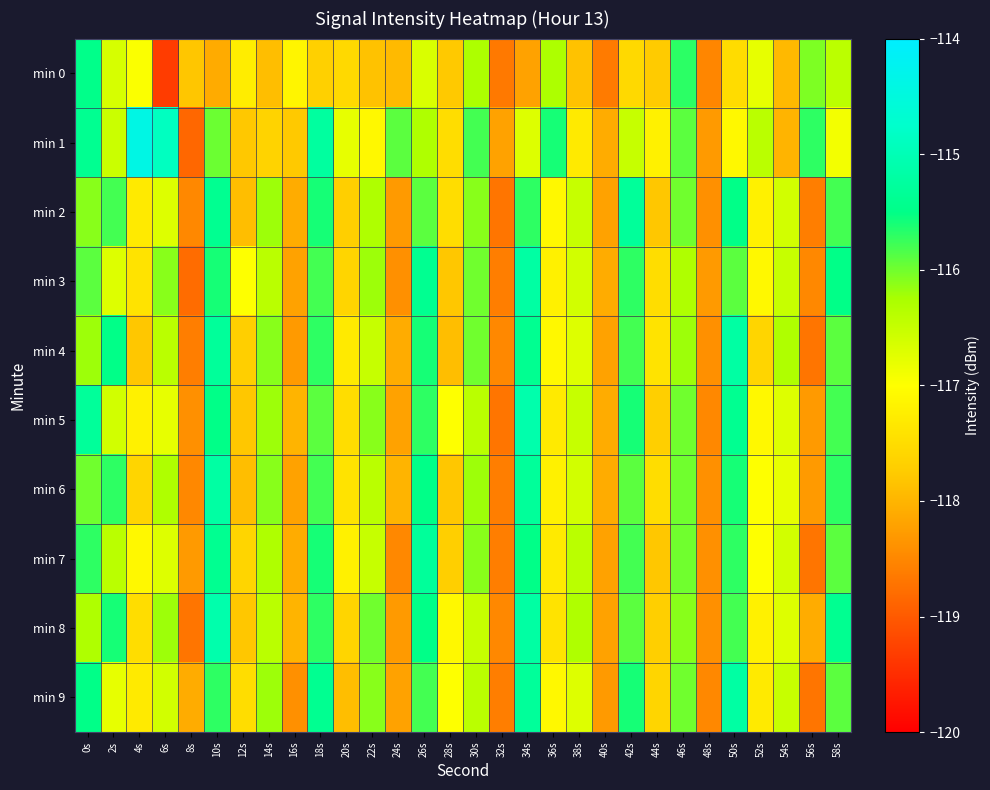

At which category is the sum across all series the highest?

10s